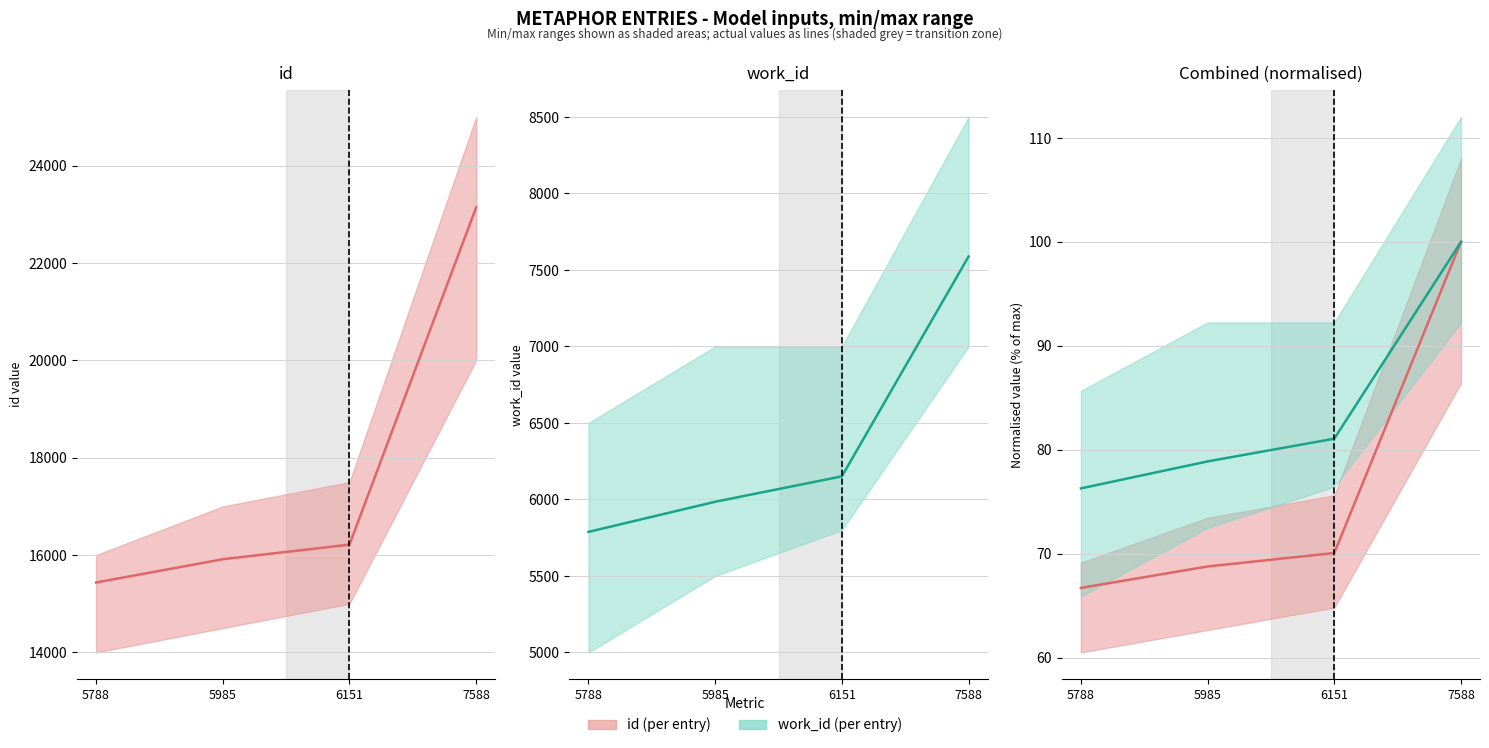

Where is id (normalised) nearest to the value 83?

6151